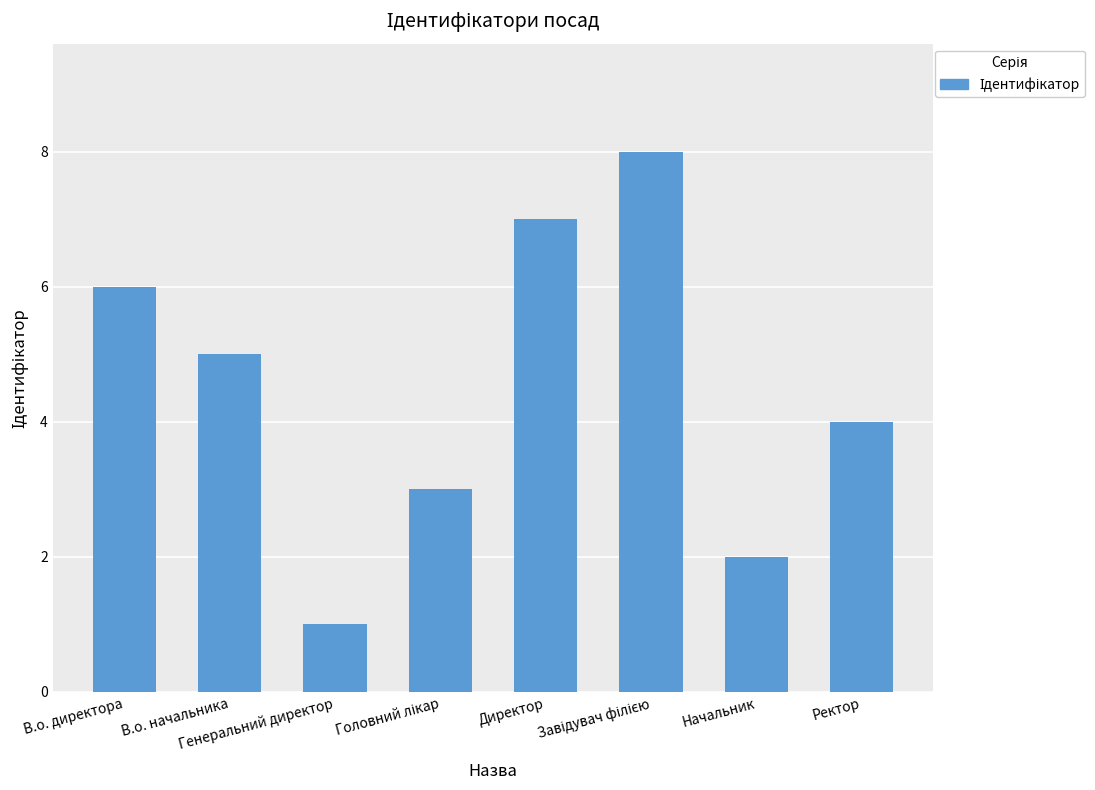

What is the greatest value displayed?

8